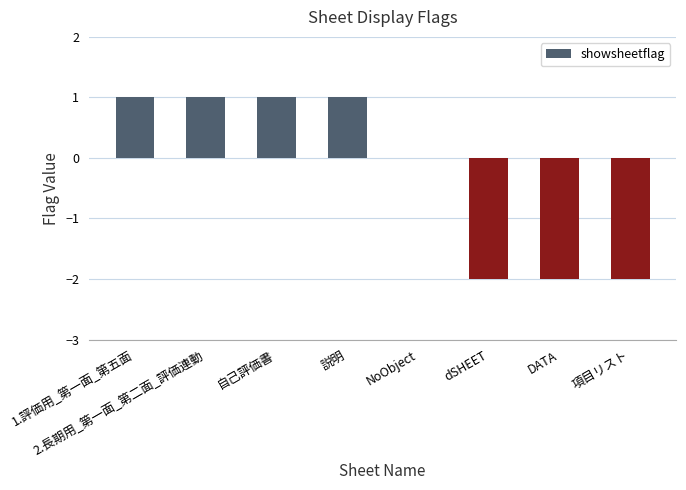

Approximately how many times larger is the value at 説明 compared to 2.長期用_第一面_第二面_評価連動?

1.0